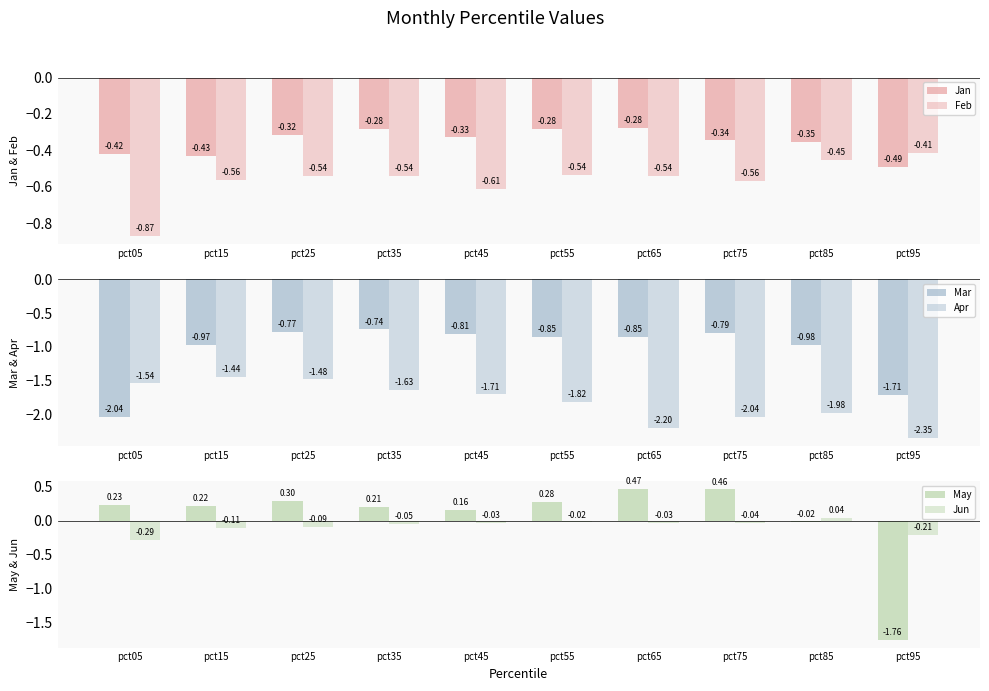

Where does the May series first go above 0?

pct05